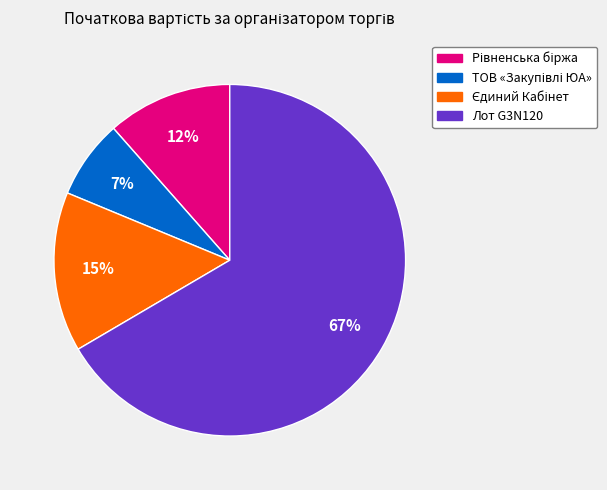

Is there any slice that represents more than half of the pie?

Yes